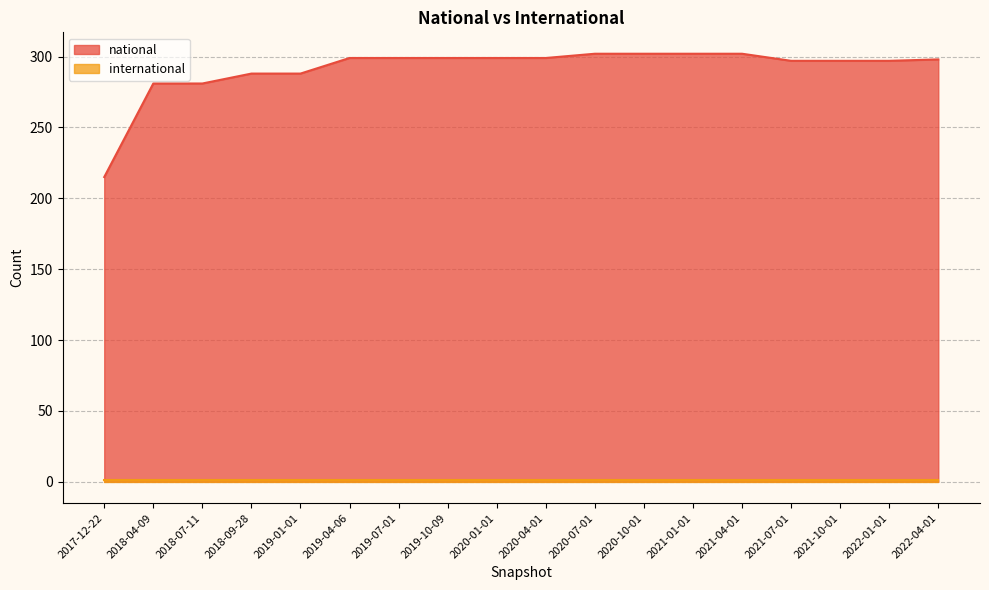

What is the average value?

291